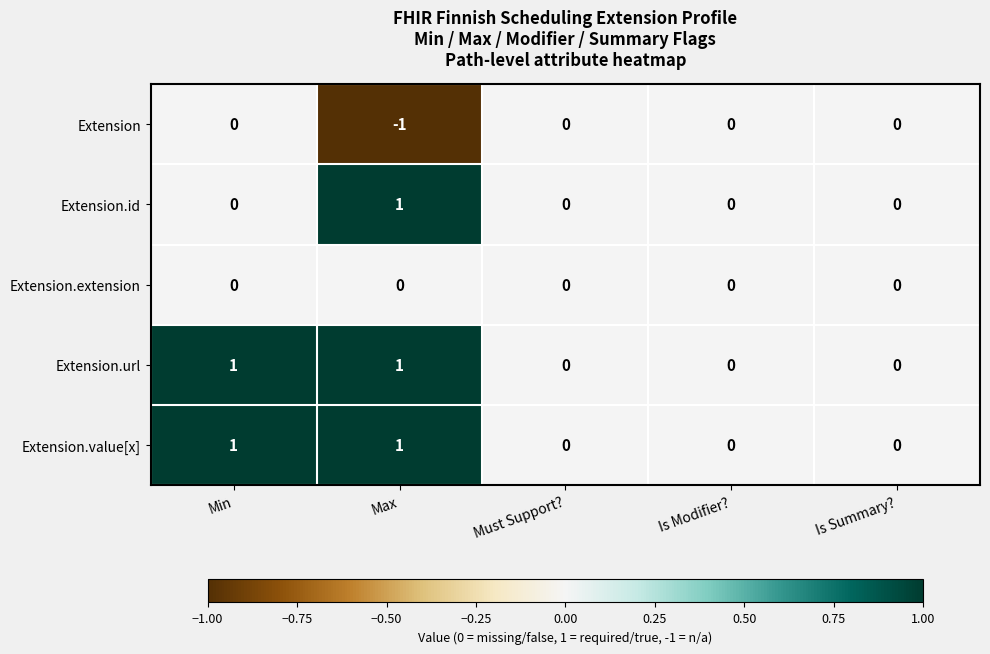

What is the minimum value shown in the chart?

-1